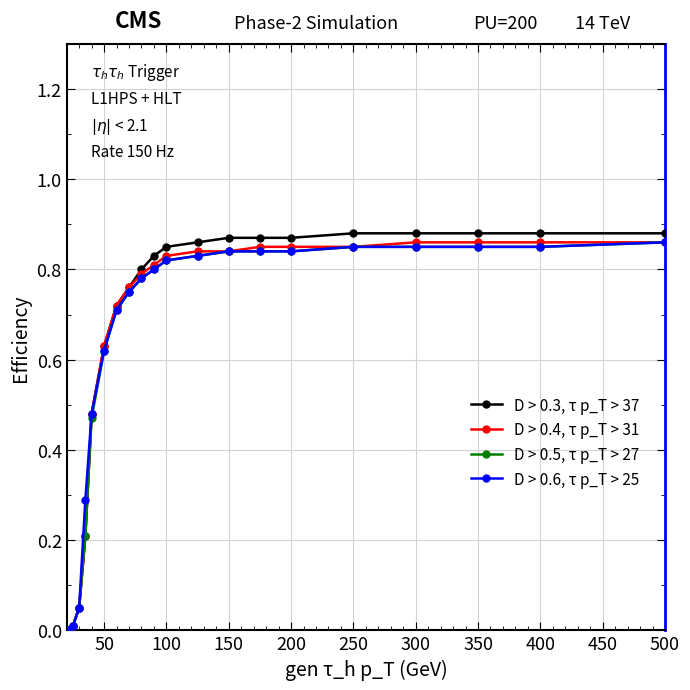

How many lines are shown in the chart?

4